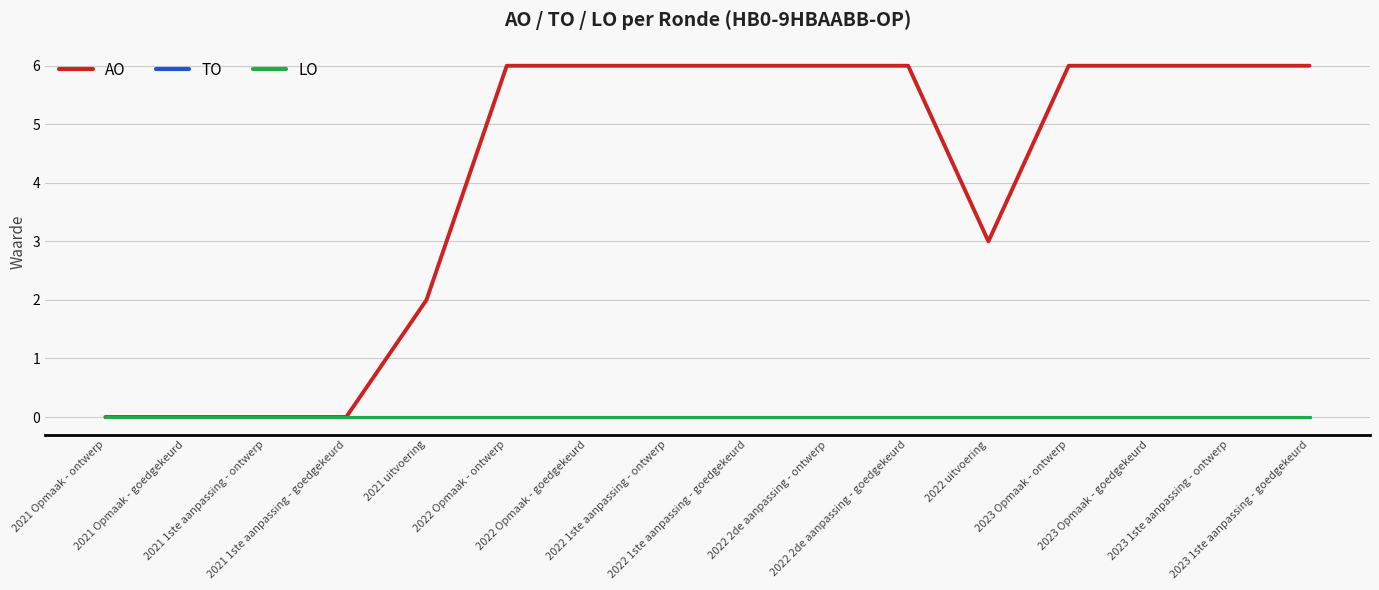

Which has a higher value, 2022 1ste aanpassing - ontwerp or 2022 2de aanpassing - ontwerp?

2022 1ste aanpassing - ontwerp